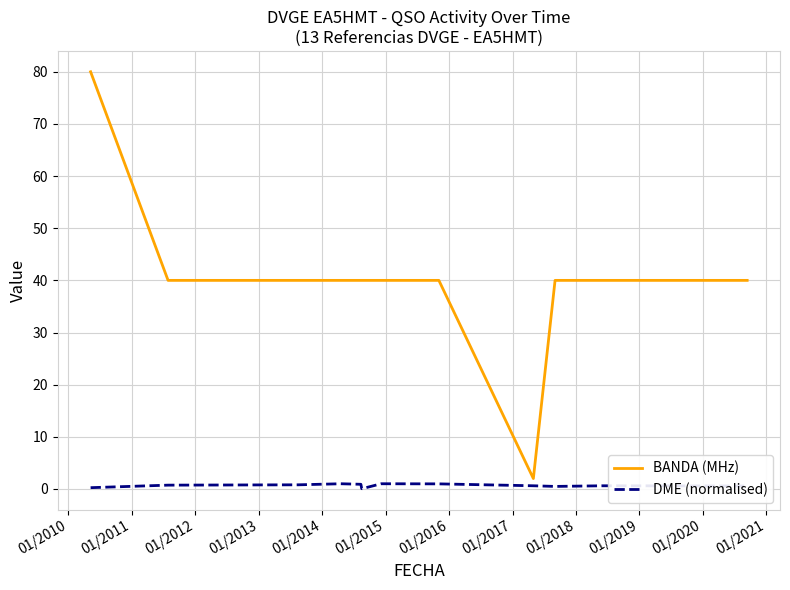

Does the chart display data point markers on the line(s)?

No